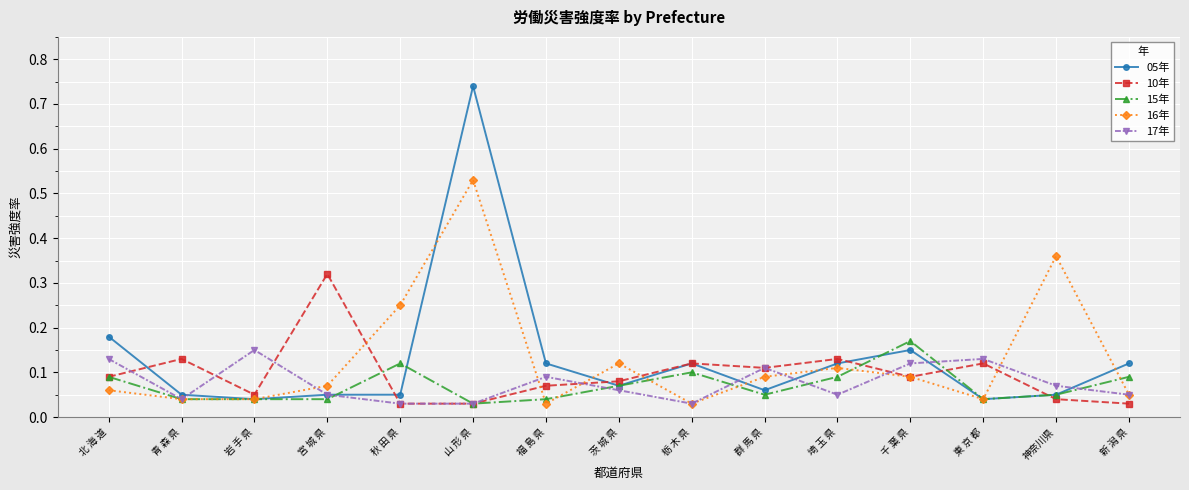

The 05年 series shows 0.1 at 埼 玉 県. True or false?

True